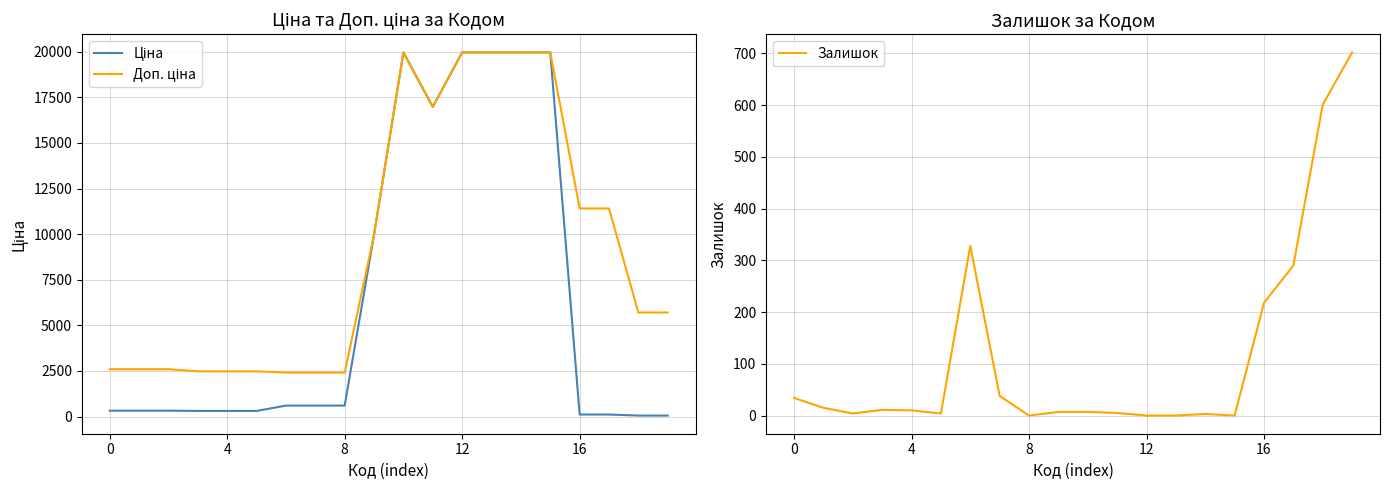

What is the difference between the maximum and second lowest values in the Залишок series?

702